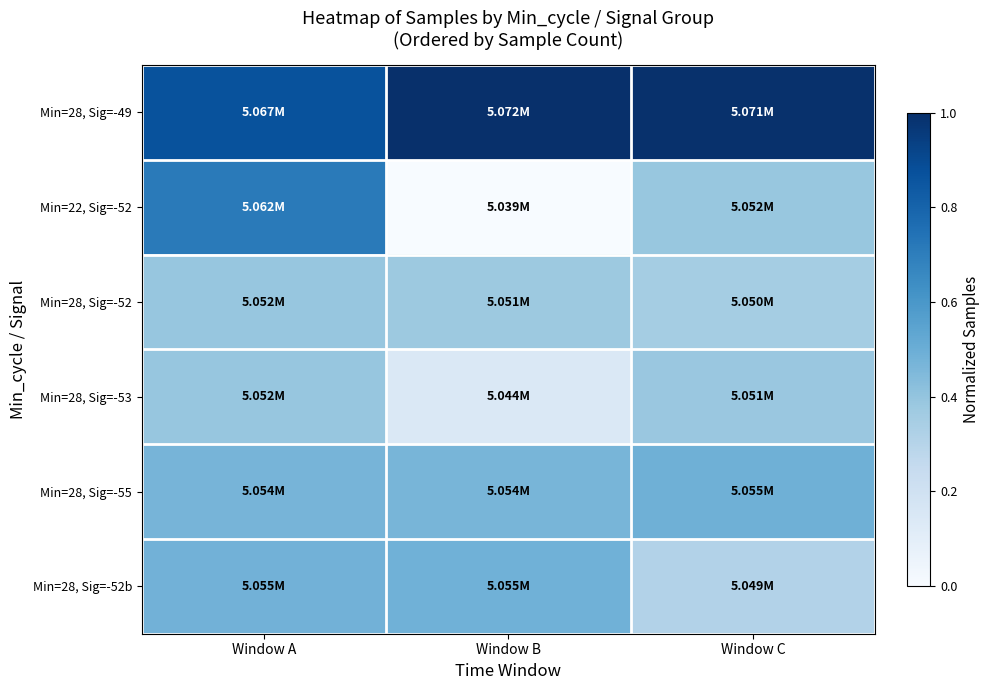

Which series has the largest total across all categories?

Min=28, Sig=-49